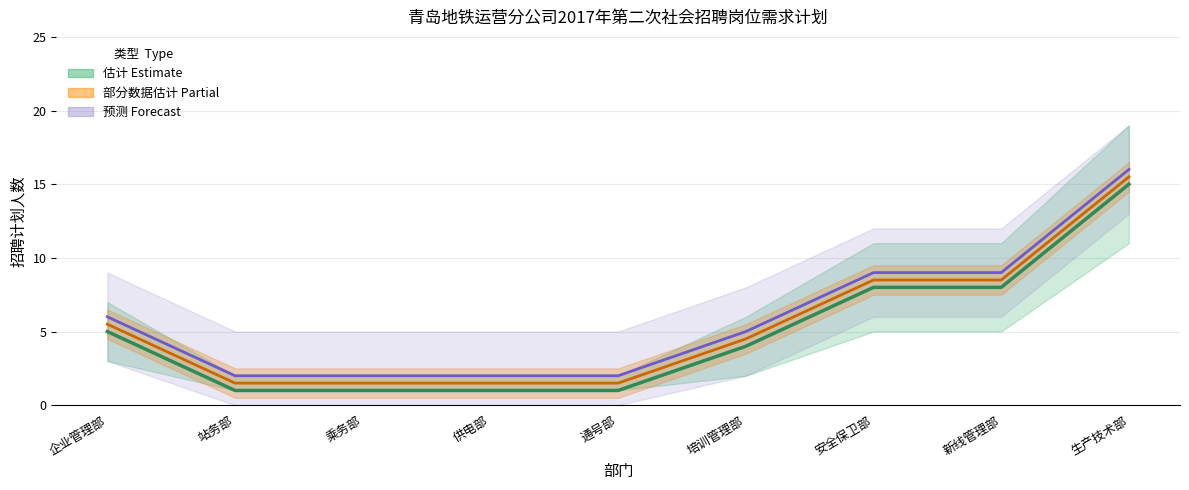

True or false: 调整后计划 has more than 1 interior local peaks.

False